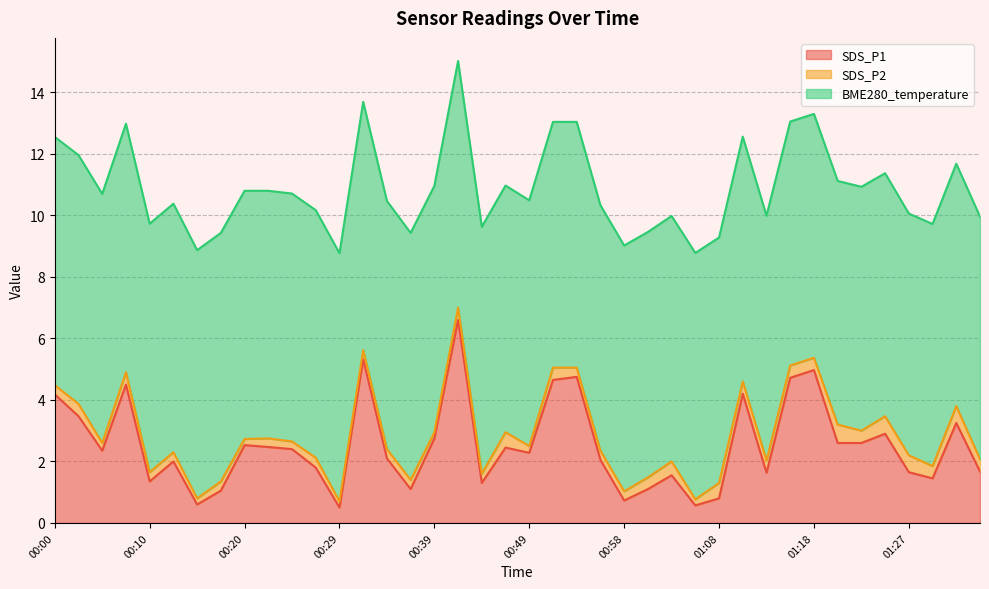

Between 01:18 and 00:53, which is larger?

01:18